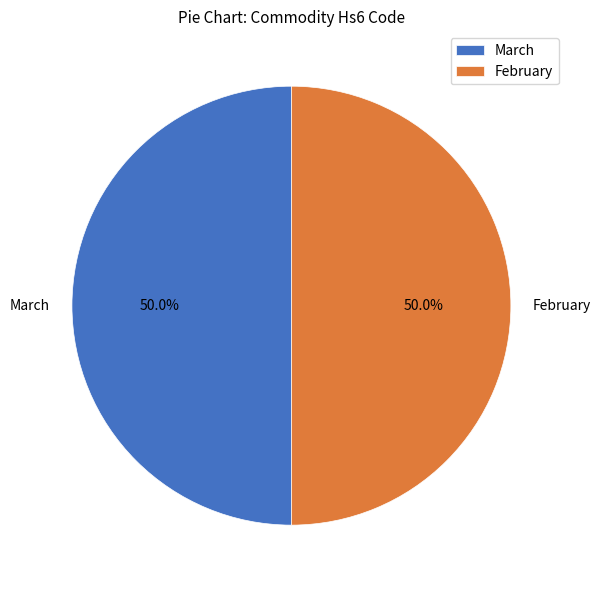

Do February and March together represent more than half of the pie?

Yes